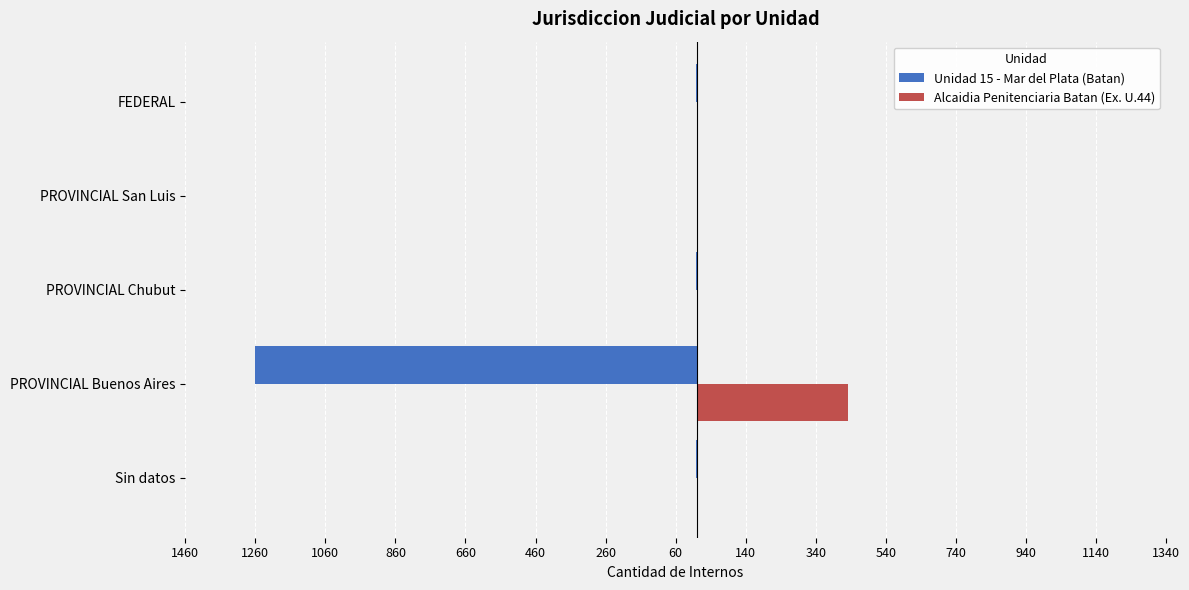

What are all the series names shown in the legend?

Unidad 15 - Mar del Plata (Batan), Alcaidia Penitenciaria Batan (Ex. U.44)